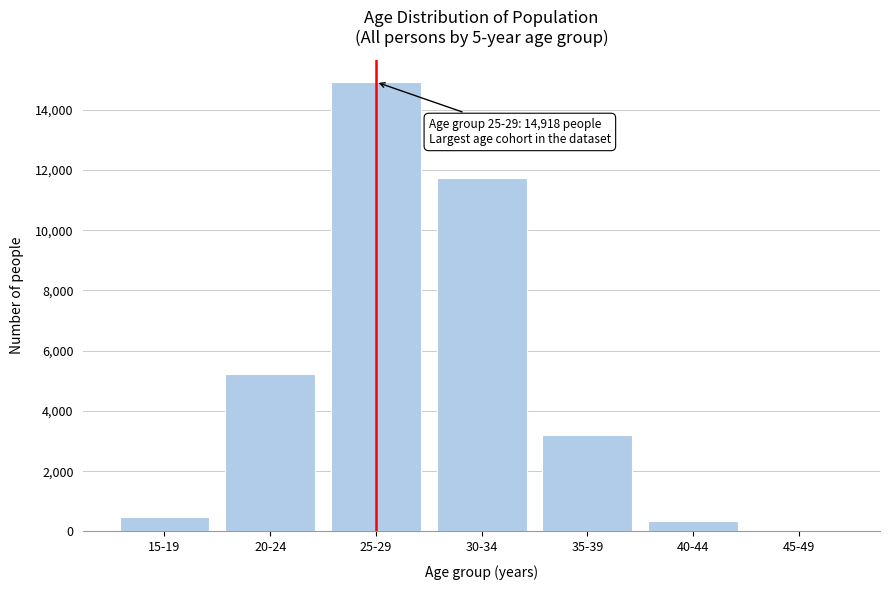

Reading left to right, list all the values displayed in this chart.

15-19=490	20-24=5225	25-29=14918	30-34=11721	35-39=3214	40-44=339	45-49=12